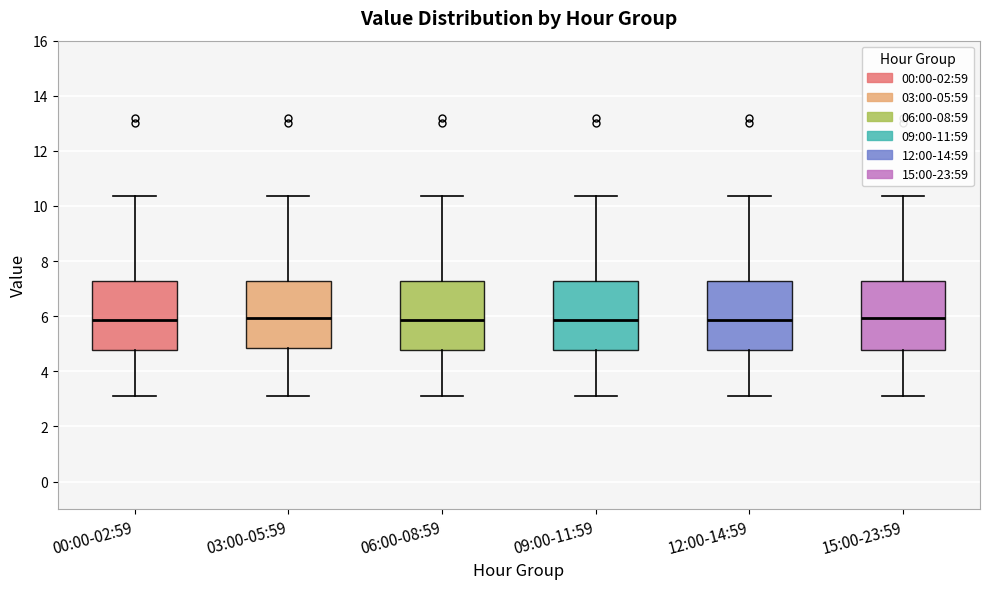

Reading left to right, transcribe this box plot: for each box, give where its median line is, the range the box spans, and where its two whiskers end, as read against the y-axis. The values are not printed on the chart, so give them approximately, as read against the axis.

00:00-02:59: median 5.8, box 4.8 to 7.2, whiskers 3.2 to 10.4
03:00-05:59: median 6.0, box 4.8 to 7.2, whiskers 3.2 to 10.4
06:00-08:59: median 5.8, box 4.8 to 7.2, whiskers 3.2 to 10.4
09:00-11:59: median 5.8, box 4.8 to 7.2, whiskers 3.2 to 10.4
12:00-14:59: median 5.8, box 4.8 to 7.2, whiskers 3.2 to 10.4
15:00-23:59: median 6.0, box 4.8 to 7.2, whiskers 3.2 to 10.4